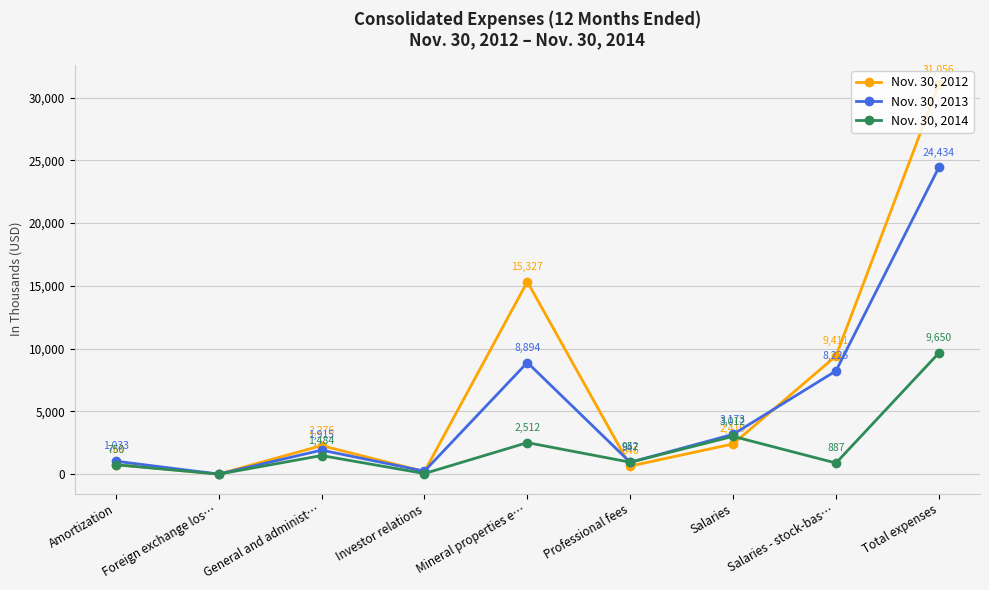

What is the label of the 3rd point from the left?

General and administ…